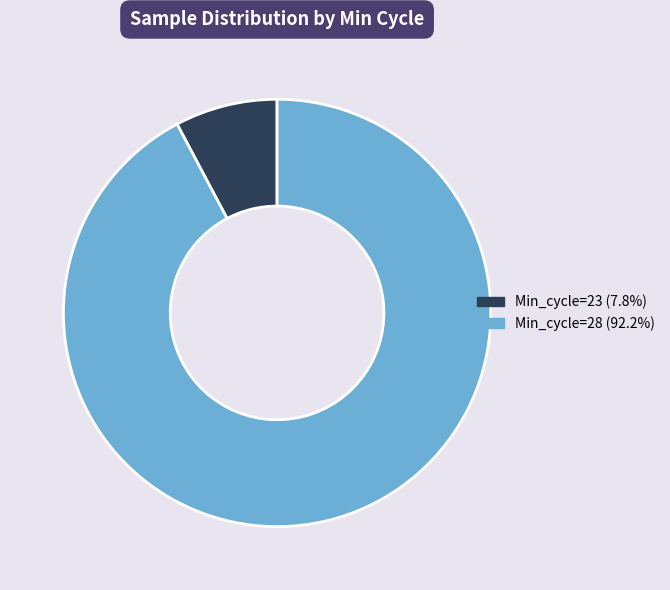

Does any single category account for the majority?

Yes